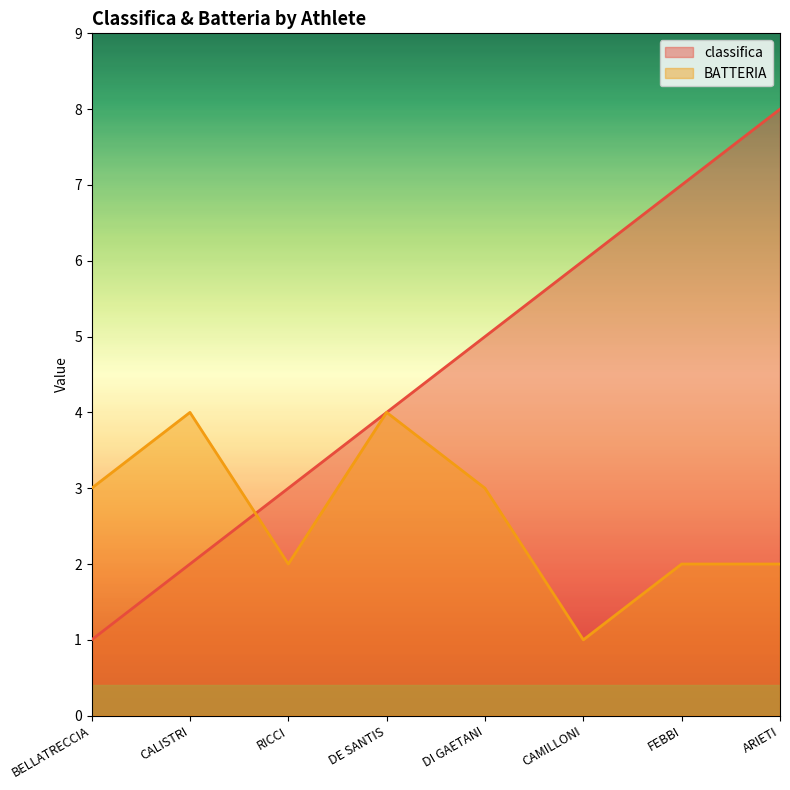

At which category does BATTERIA reach its first local peak?

CALISTRI